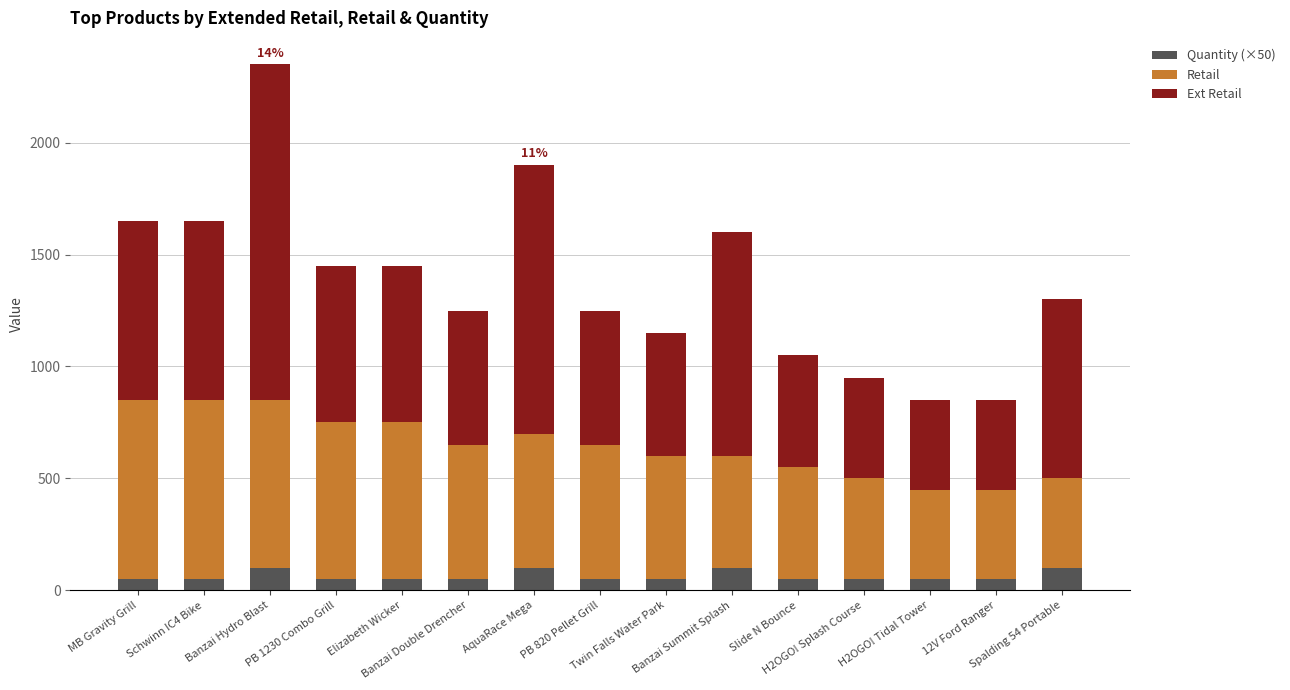

What is the lowest value of the Quantity (×50) series?

50.0